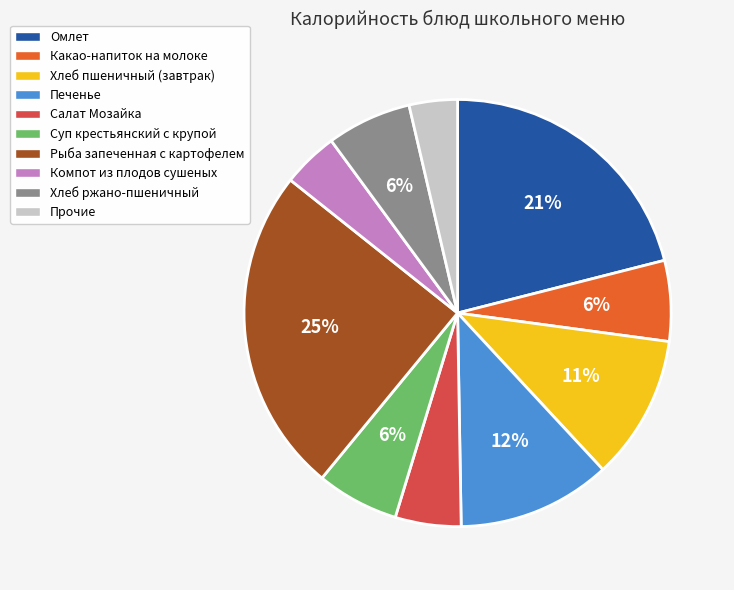

To the nearest percent, what is the combined percentage of Суп крестьянский с крупой and Омлет?

27%